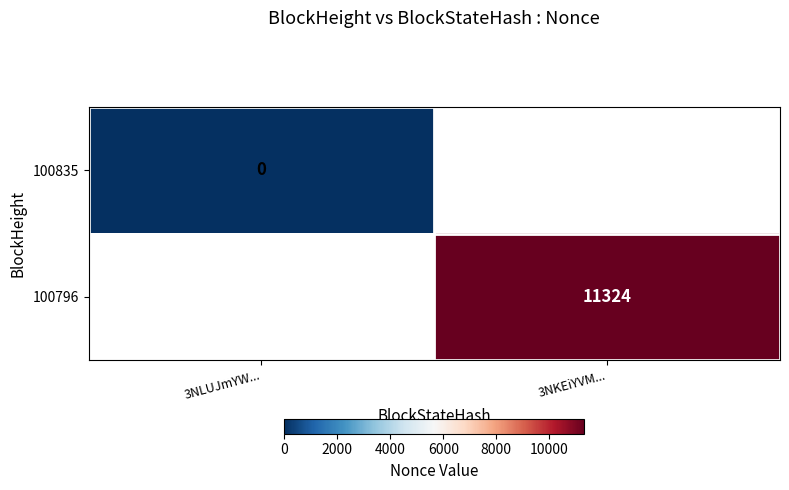

Is it true that 100796 equals 6336.2 at 3NKEiYVM...?

False